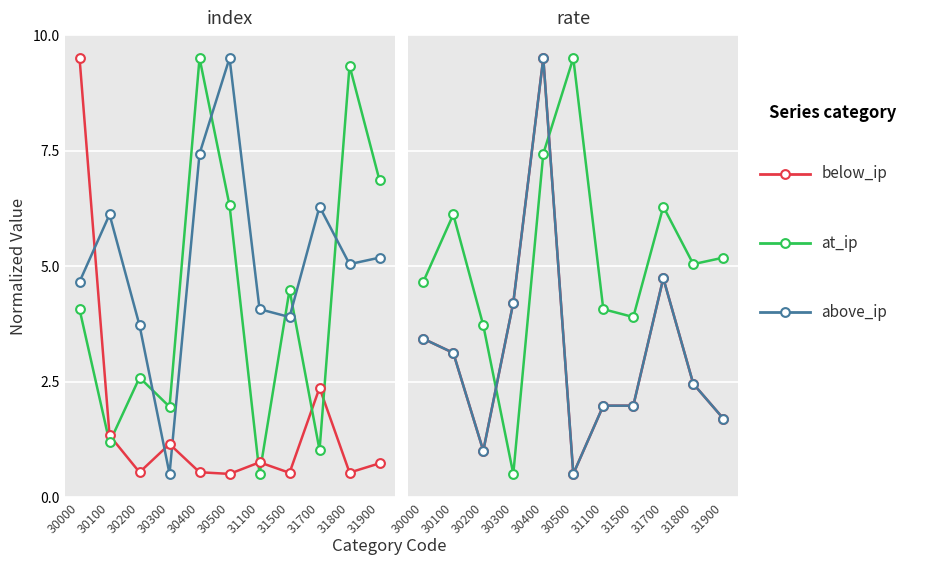

At how many categories does at least one series exceed 8?

2